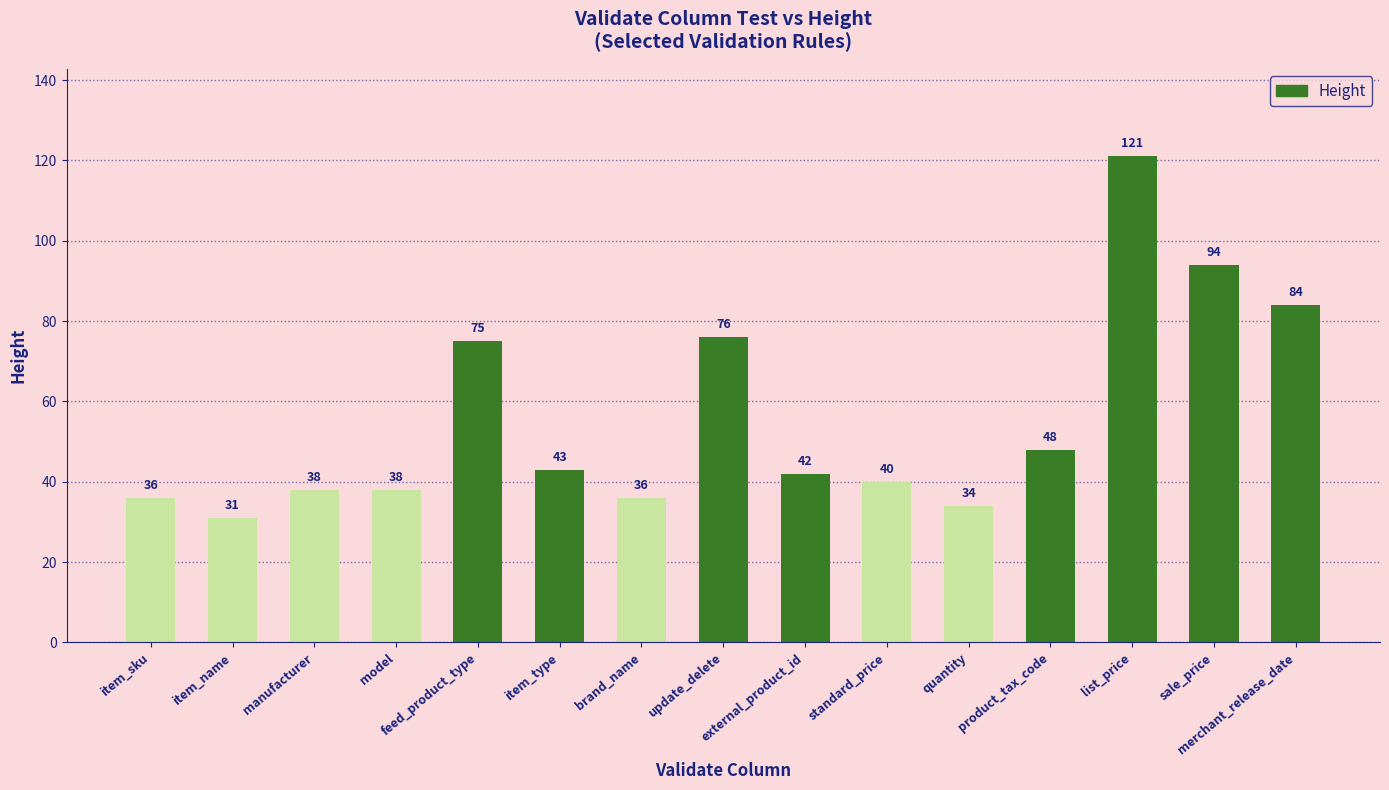

Reading left to right, what are all the values shown in this chart?

36	31	38	38	75	43	36	76	42	40	34	48	121	94	84